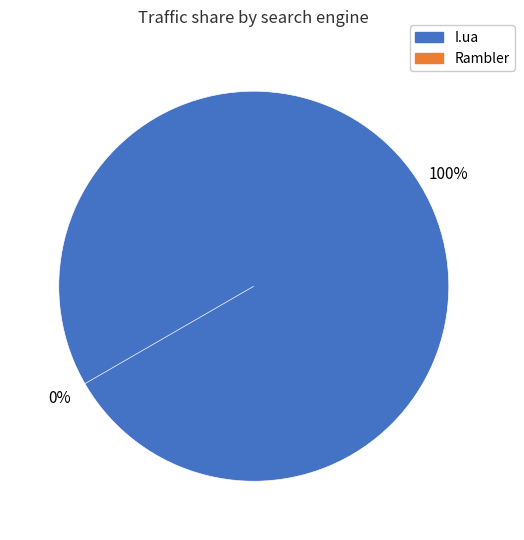

Which slice is the smallest?

Rambler